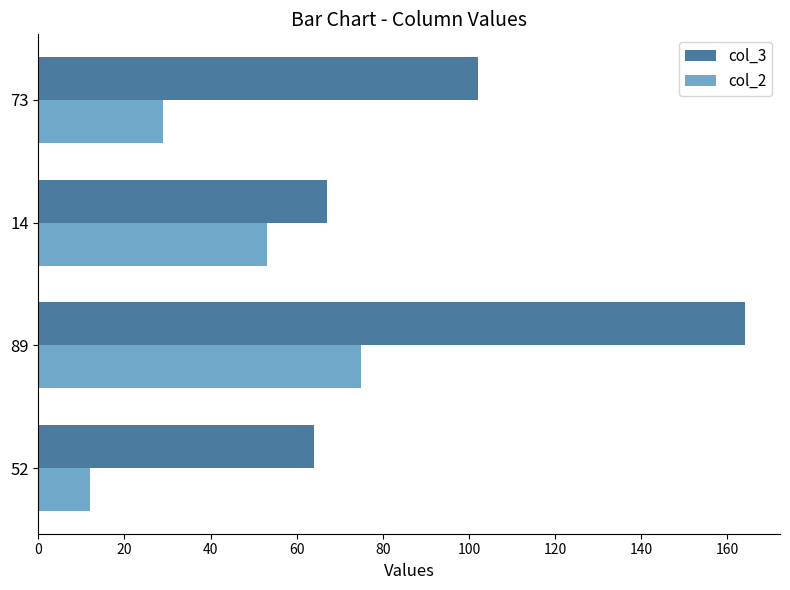

Which series has the widest spread of values?

col_3